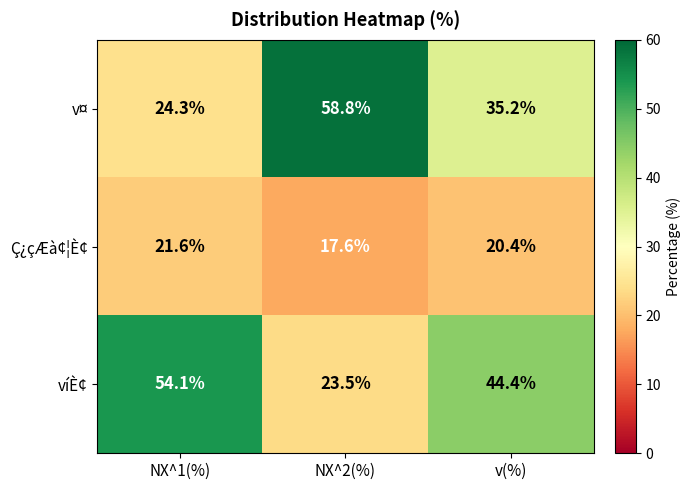

Reading right to left, what are all the values shown in this chart?

v¤: 35.2	58.8	24.3
Ç¿çÆà¢¦È¢: 20.4	17.6	21.6
víÈ¢: 44.4	23.5	54.1